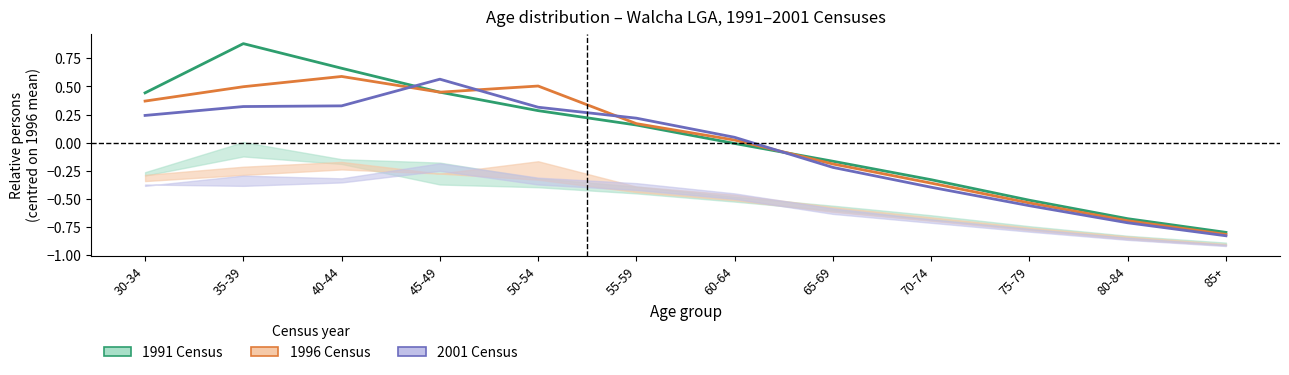

Reading left to right, extract all data points from this chart.

1991 Census: 30-34=0.4	35-39=0.9	40-44=0.7	45-49=0.4	50-54=0.3	55-59=0.2	60-64=-0.0	65-69=-0.2	70-74=-0.3	75-79=-0.5	80-84=-0.7	85+=-0.8
1996 Census: 30-34=0.4	35-39=0.5	40-44=0.6	45-49=0.4	50-54=0.5	55-59=0.2	60-64=0.0	65-69=-0.2	70-74=-0.4	75-79=-0.5	80-84=-0.7	85+=-0.8
2001 Census: 30-34=0.2	35-39=0.3	40-44=0.3	45-49=0.6	50-54=0.3	55-59=0.2	60-64=0.0	65-69=-0.2	70-74=-0.4	75-79=-0.6	80-84=-0.7	85+=-0.8